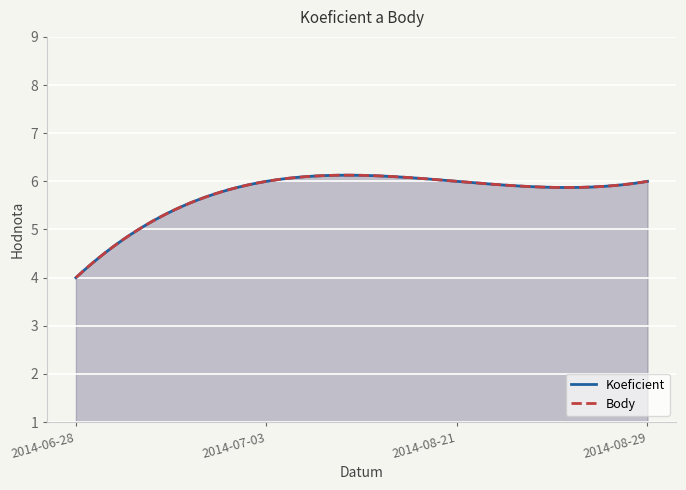

What is the label of the 1st point from the right?

2014-08-29